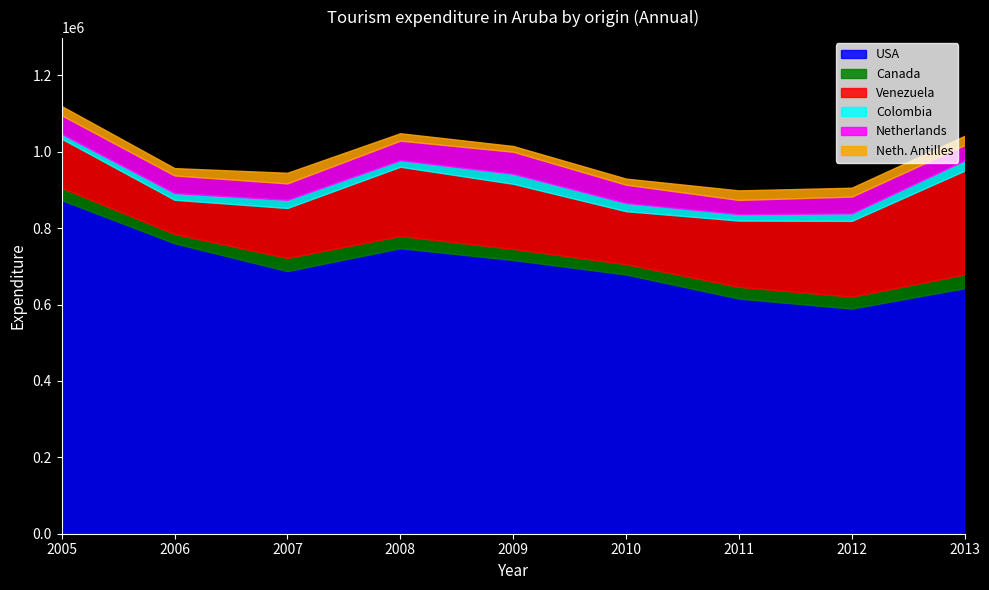

How many data points in Netherlands are less than 46160?

4